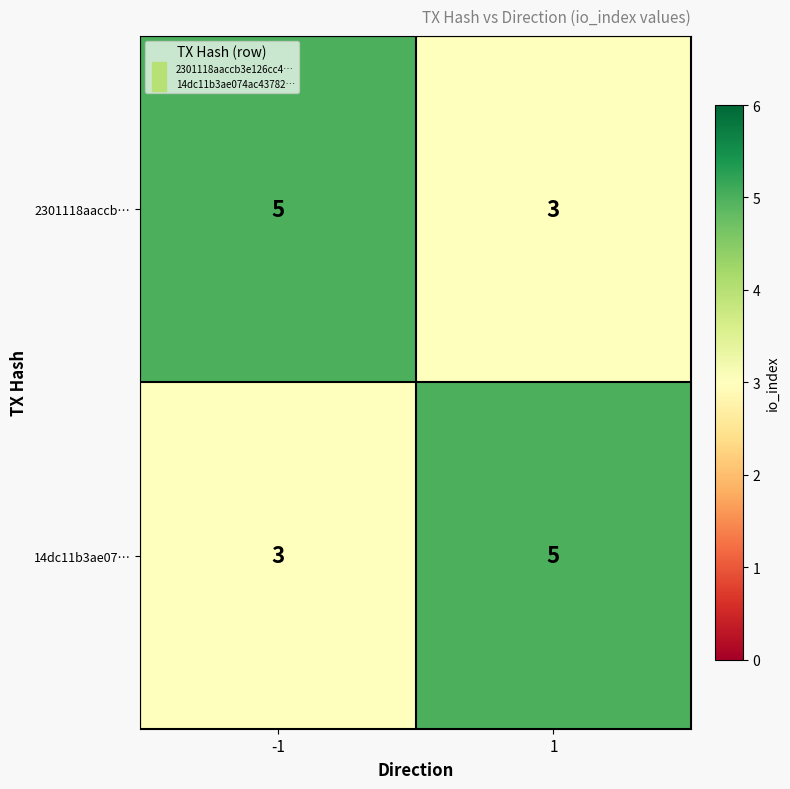

The value of 2301118aaccb… at -1 is 5. True or false?

True